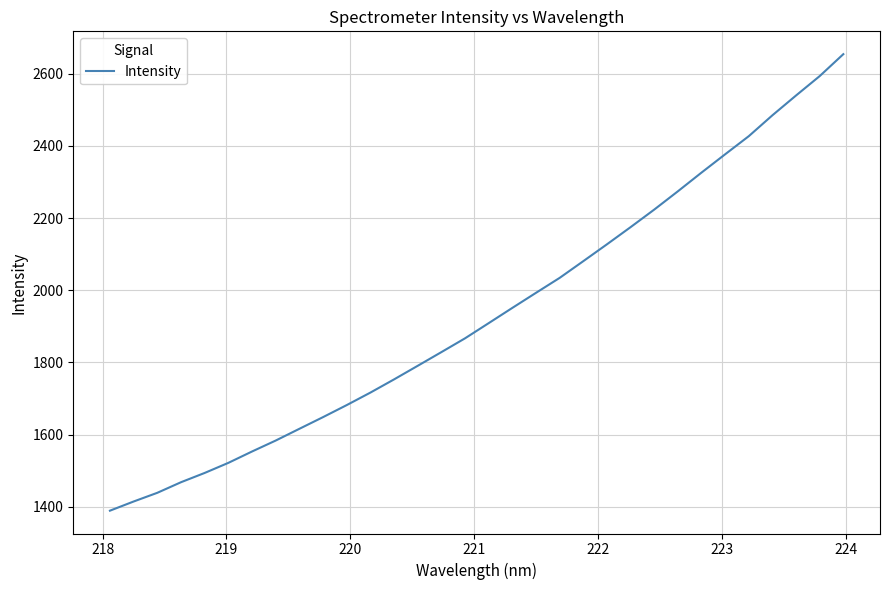

What is the maximum value shown in the chart?

2654.6